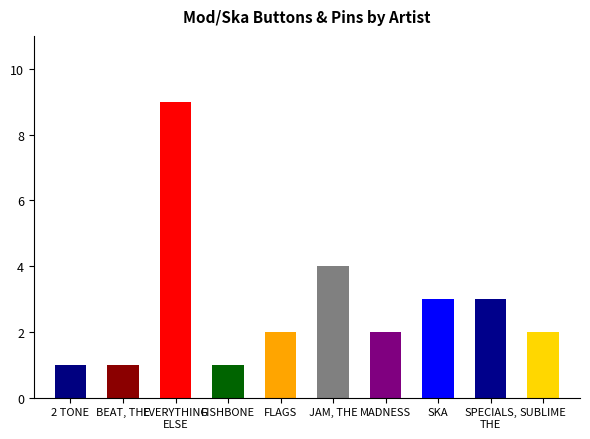

At which label does the data first exceed 2?

EVERYTHING
ELSE